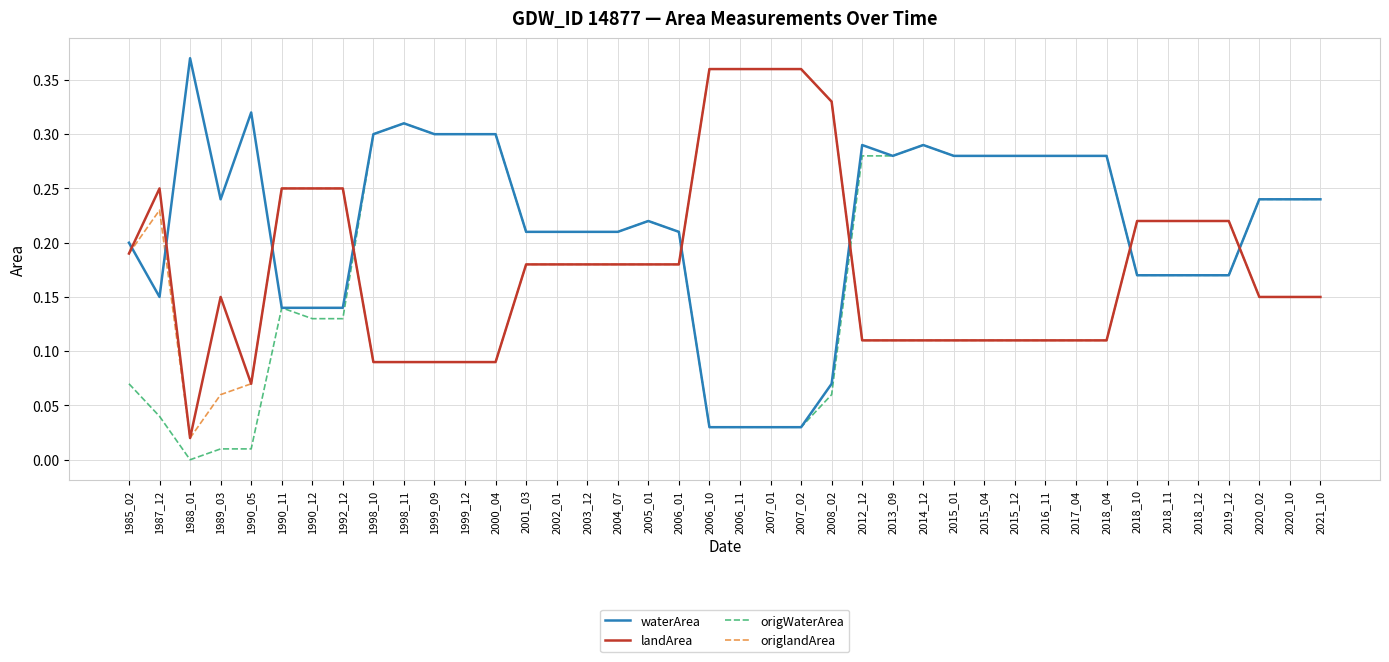

At which label is origWaterArea closest to 0?

1988_01